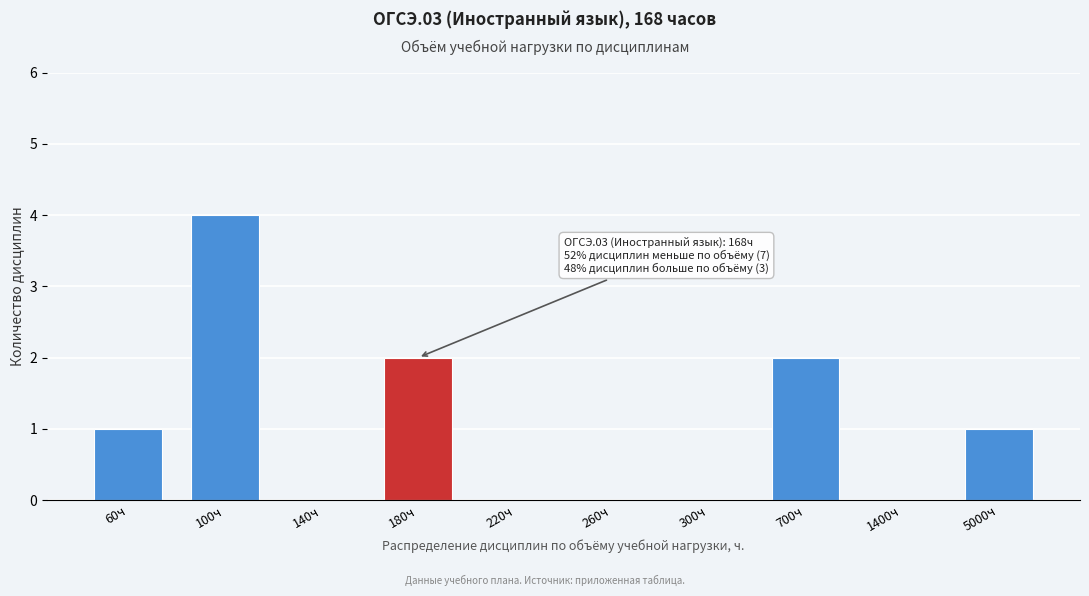

Reading left to right, list all the values displayed in this chart.

60ч=1	100ч=4	140ч=0	180ч=2	220ч=0	260ч=0	300ч=0	700ч=2	1400ч=0	5000ч=1